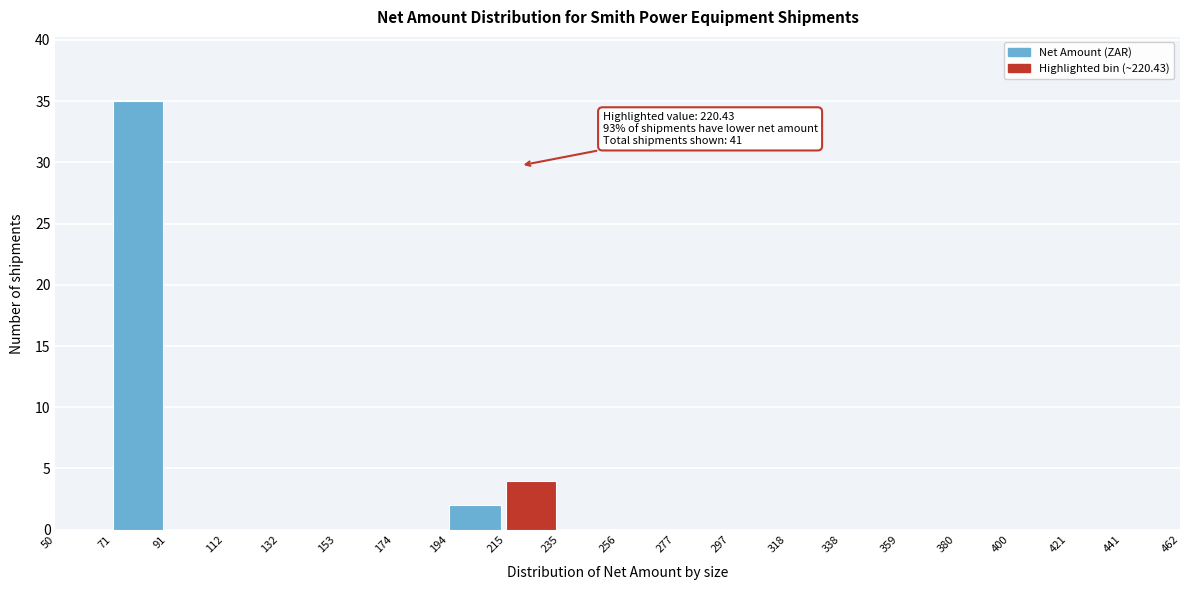

Over which range of the x-axis is the bar tallest?

71 to 91